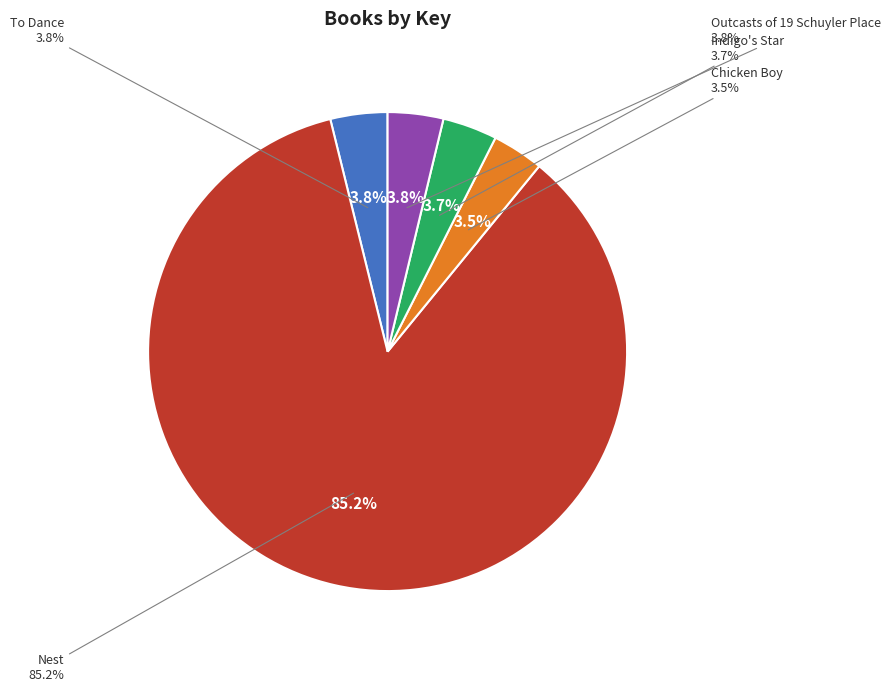

To the nearest percent, what percentage of the pie is Indigo's Star?

4%